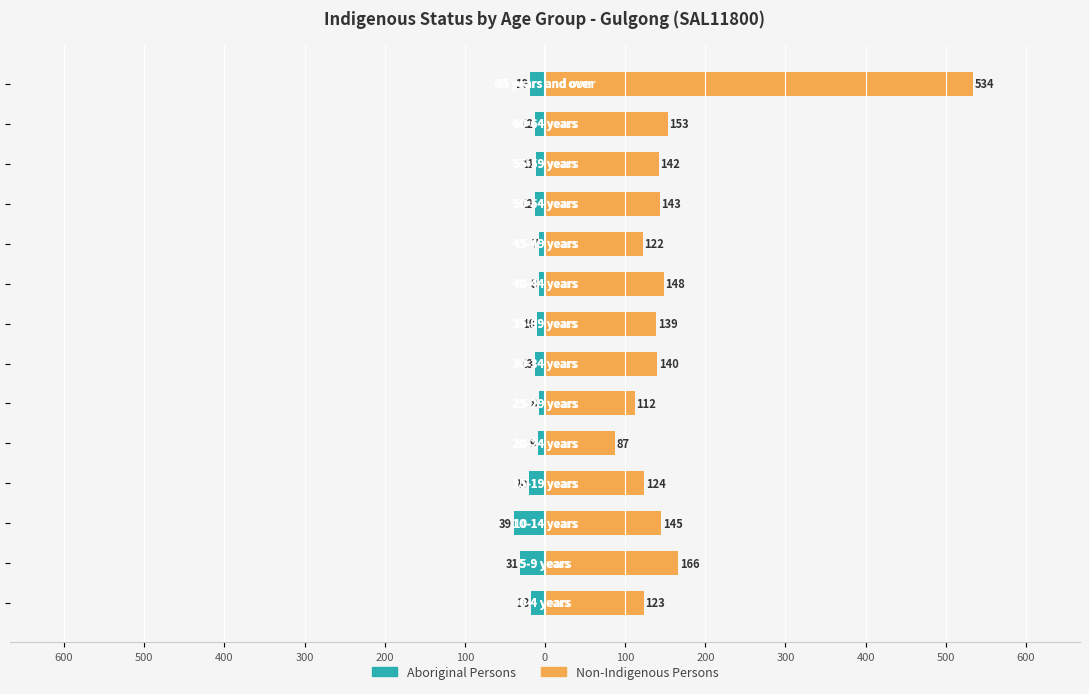

The Non-Indigenous Persons series shows 32 at 300. True or false?

False